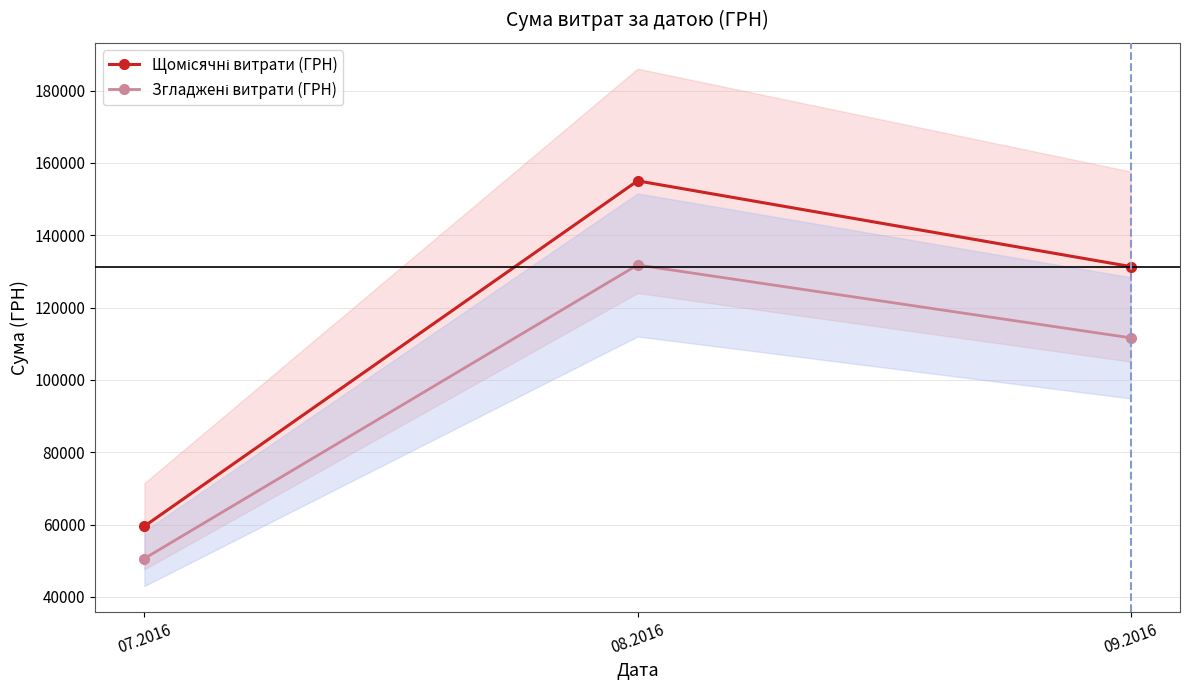

The value of Щомісячні витрати (ГРН) at 08.2016 is 89060.9. True or false?

False